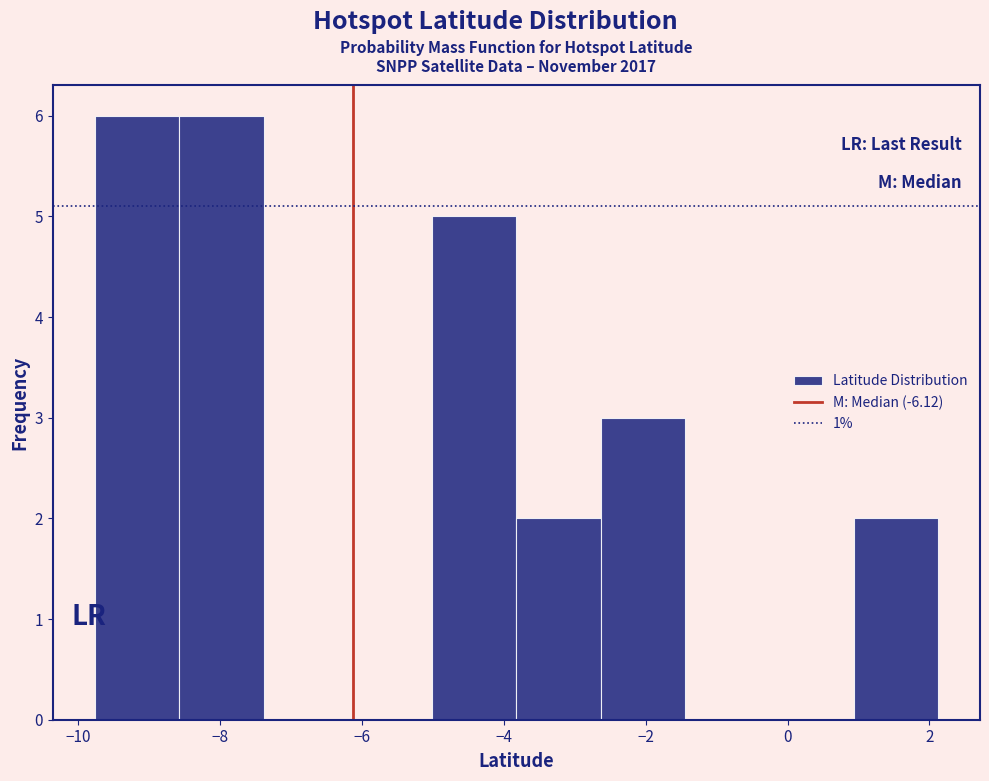

Reading left to right, transcribe this chart: for each bar, give the range it covers on the x-axis and its height. Neither the bar edges nor the heights are printed on the chart, so give them approximately, as read against the axes.

-9.8 to -8.6: 6
-8.6 to -7.4: 6
-7.4 to -6.2: 0
-6.2 to -5.0: 0
-5.0 to -3.8: 5
-3.8 to -2.6: 2
-2.6 to -1.4: 3
-1.4 to -0.2: 0
-0.2 to 1.0: 0
1.0 to 2.2: 2